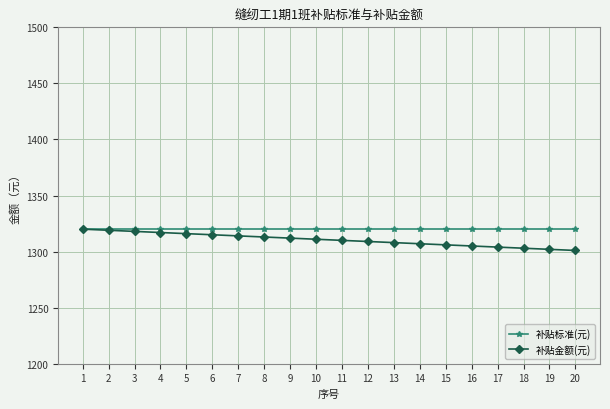

The 补贴标准(元) series shows 919 at 6. True or false?

False